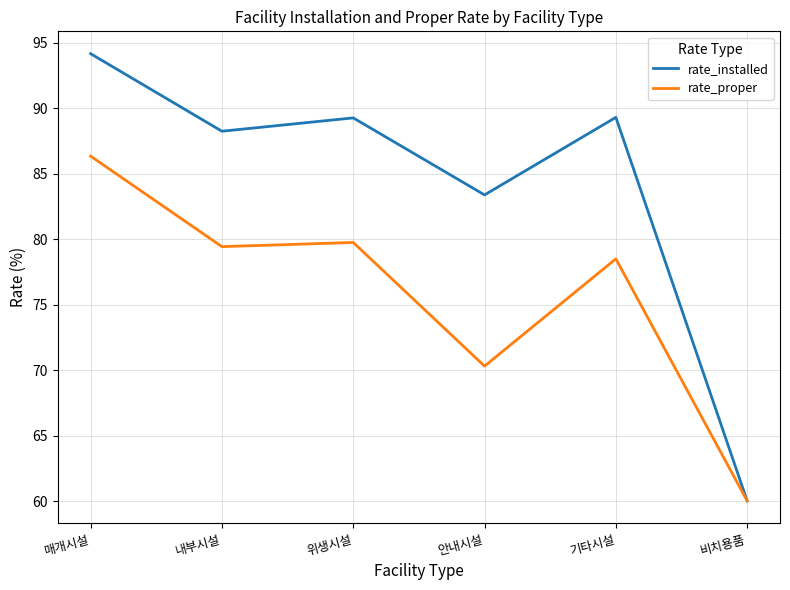

What is the sum of the rate_installed values at 안내시설 and 비치용품?

143.4